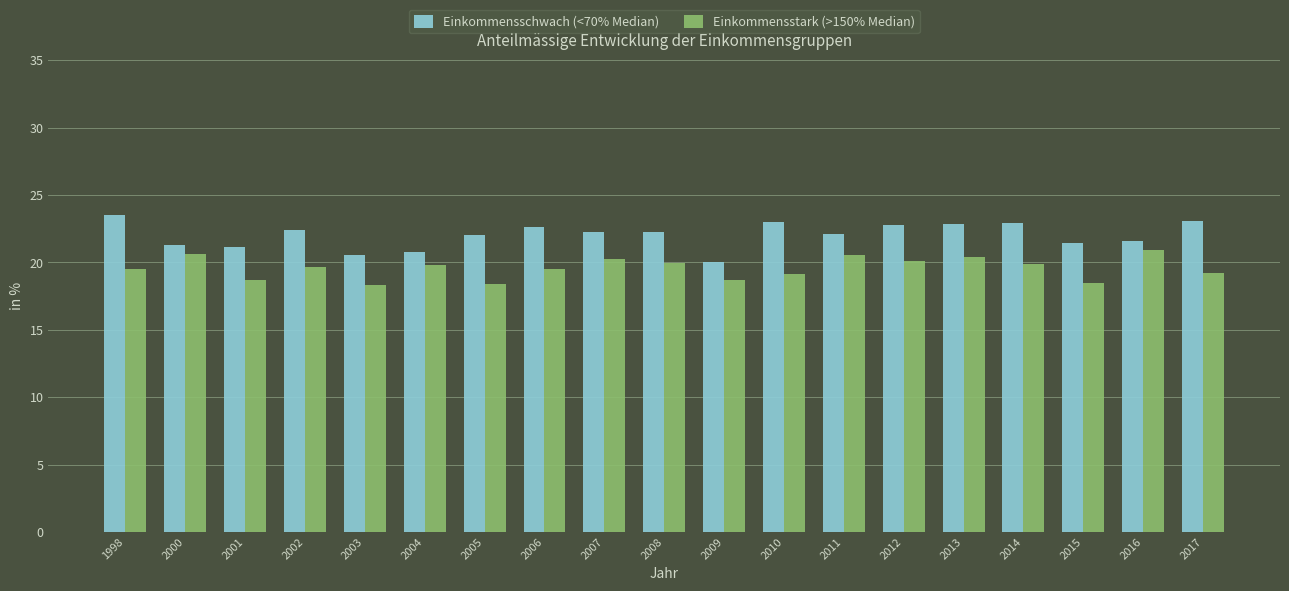

What are all the series names shown in the legend?

Einkommensschwach (<70% Median), Einkommensstark (>150% Median)